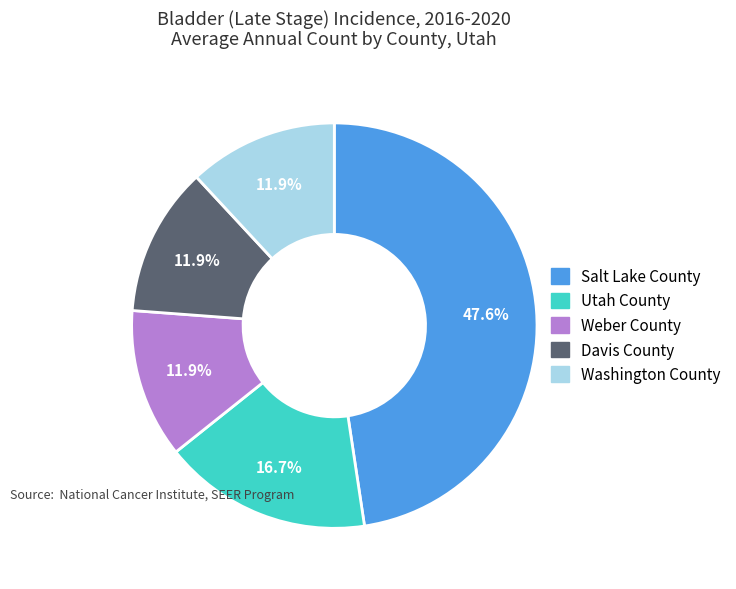

The Salt Lake County slice represents 37% of the pie. True or false?

False